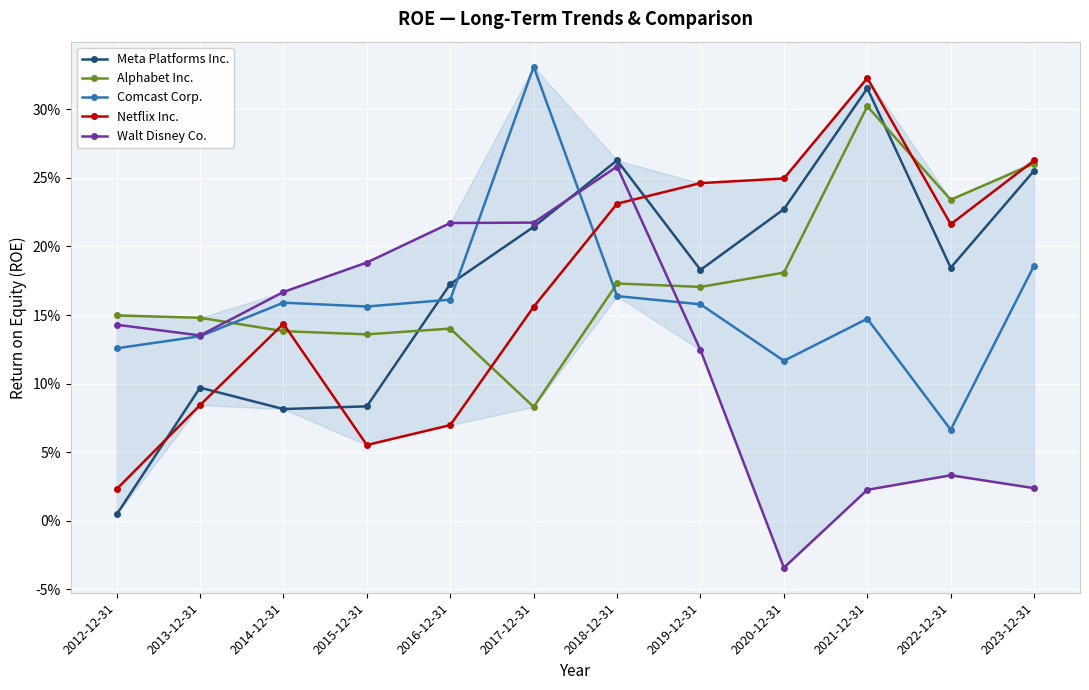

Which series has the largest total across all categories?

Alphabet Inc.